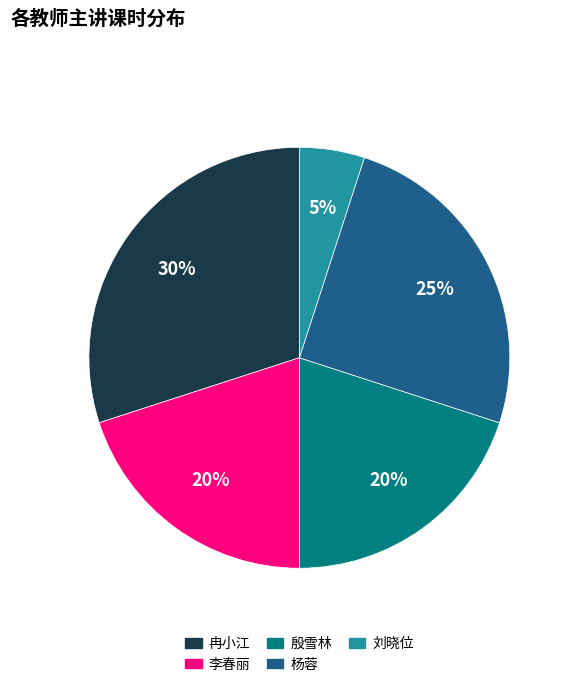

To the nearest percent, what is the difference between the largest and smallest slice percentages?

25%